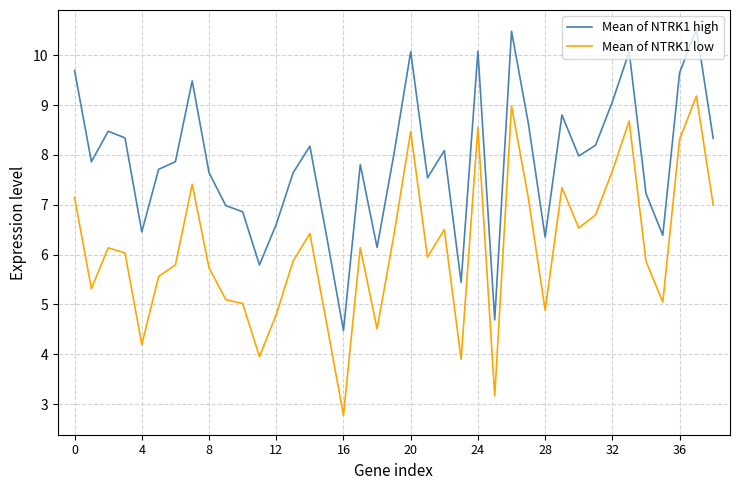

Which series has the largest total across all categories?

Mean of NTRK1 high